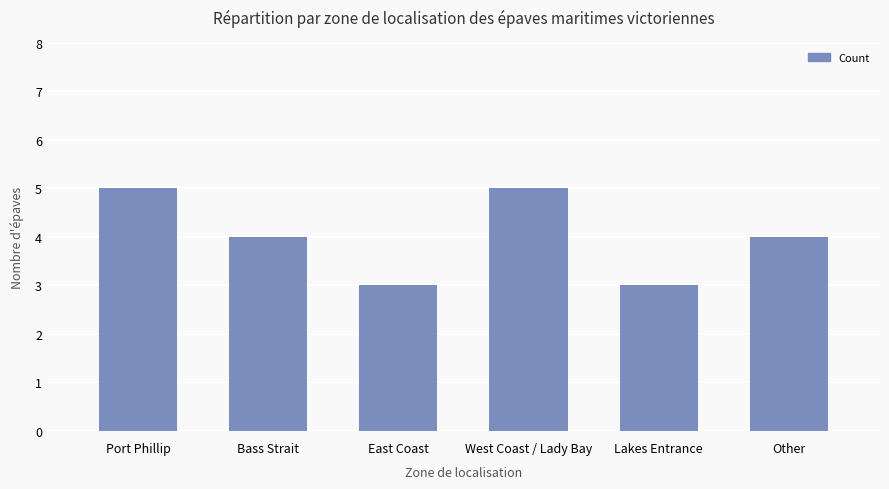

What is the minimum value shown in the chart?

3